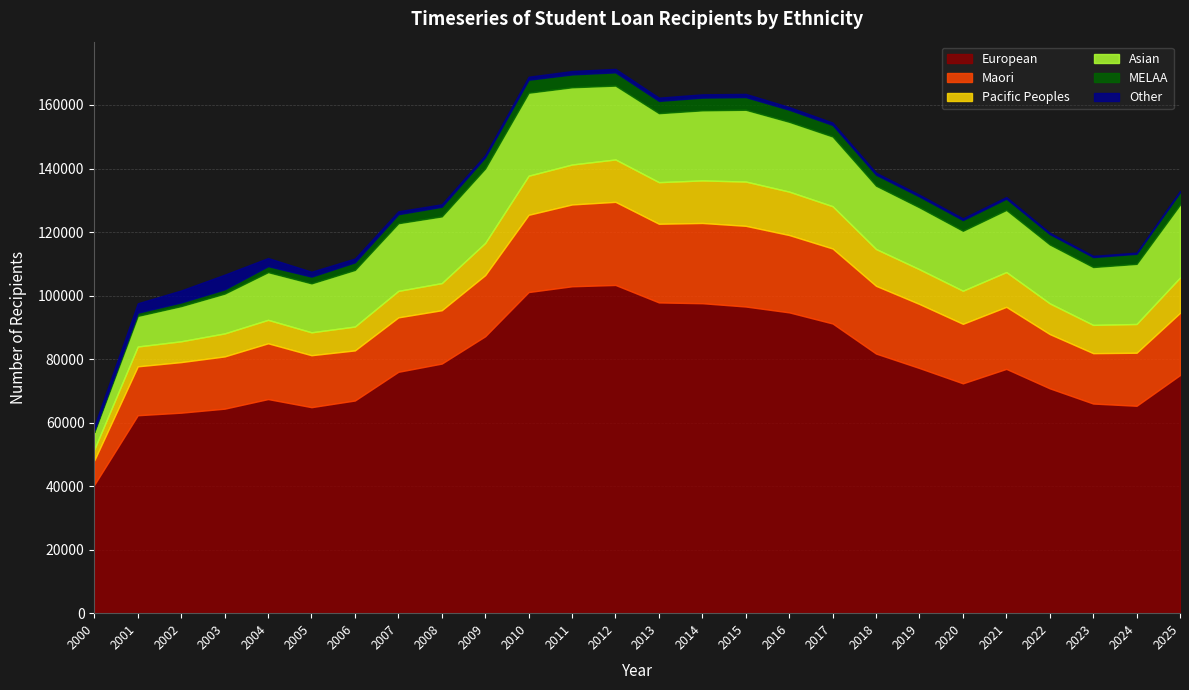

What is the minimum value for Other?

366